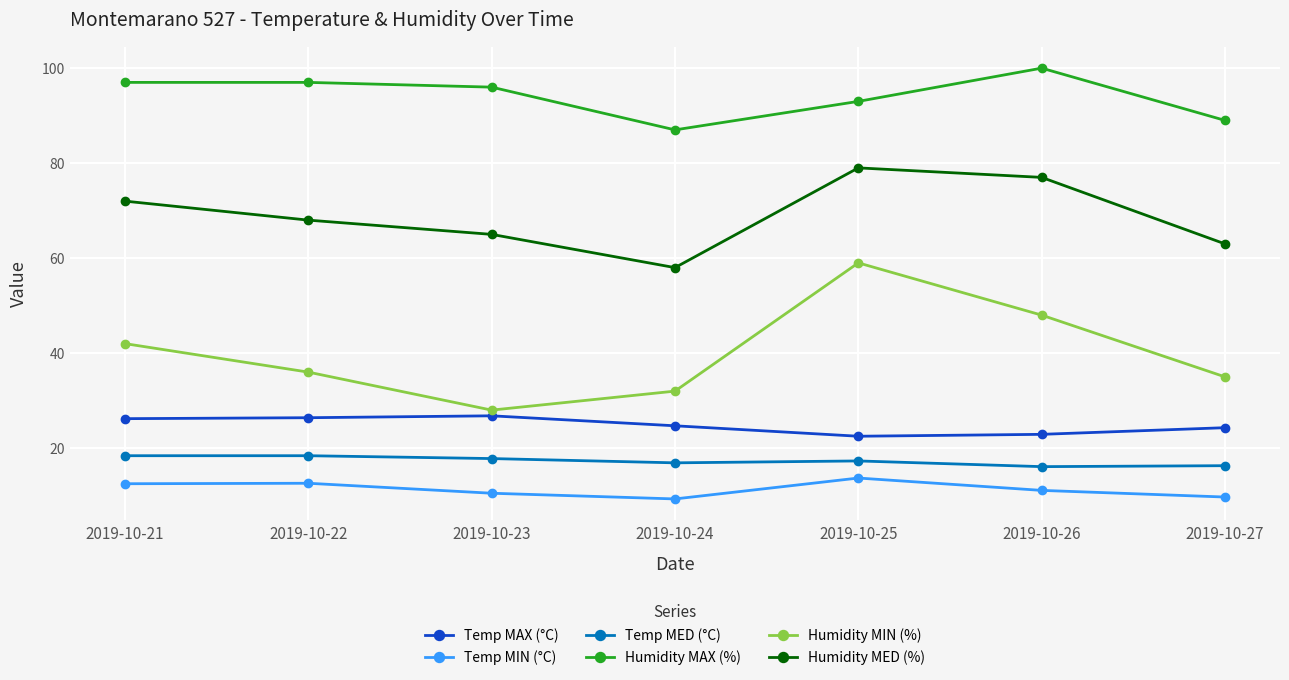

List the series in order of their peak value, lowest first.

Temp MIN (°C), Temp MED (°C), Temp MAX (°C), Humidity MIN (%), Humidity MED (%), Humidity MAX (%)